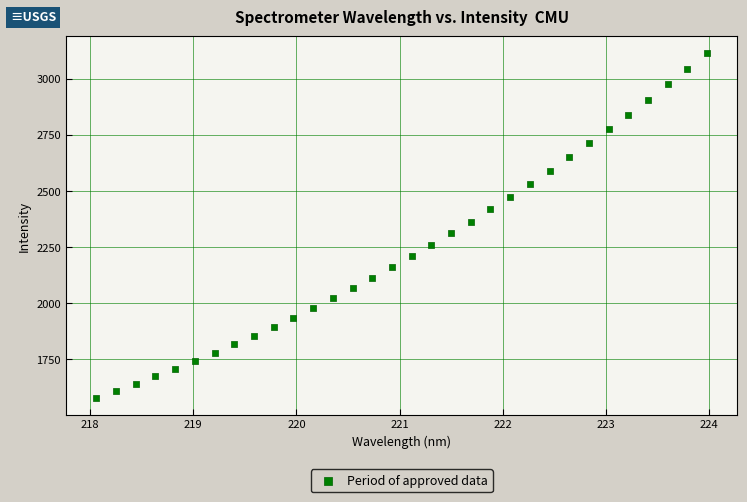

What is the range of X values (max minus min)?

5.9